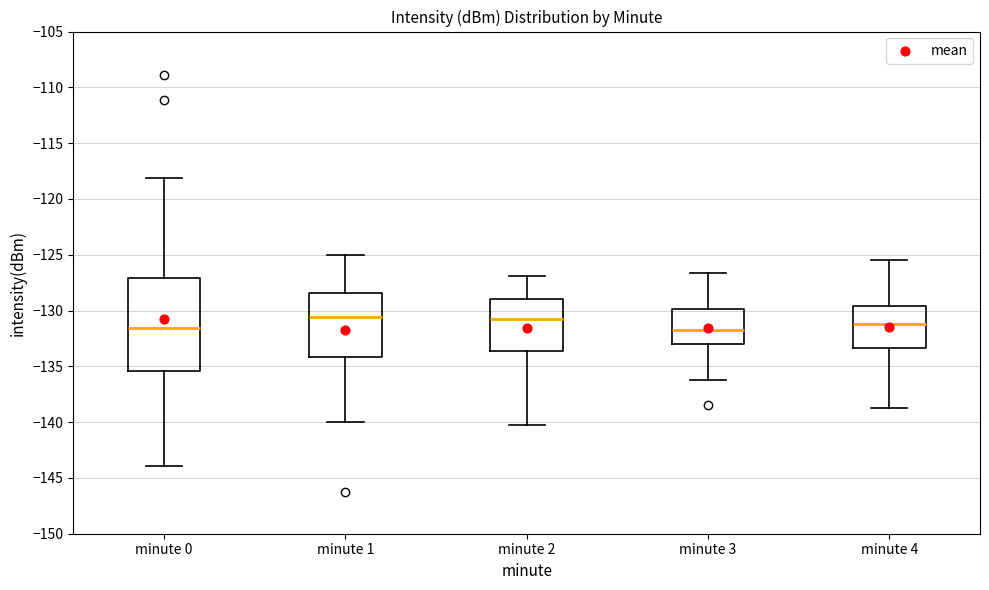

Where does the upper whisker of the box for minute 1 end on the y-axis? The values are not printed on the chart, so give them approximately, as read against the axis.

-125.0